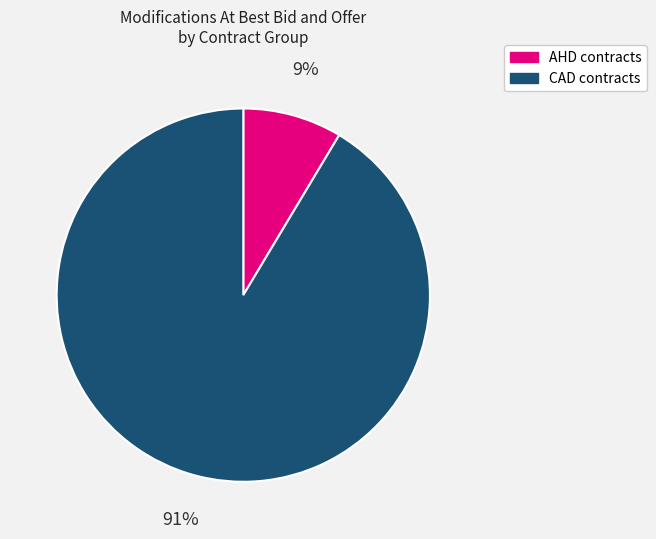

To the nearest percent, what is the average slice percentage?

50%